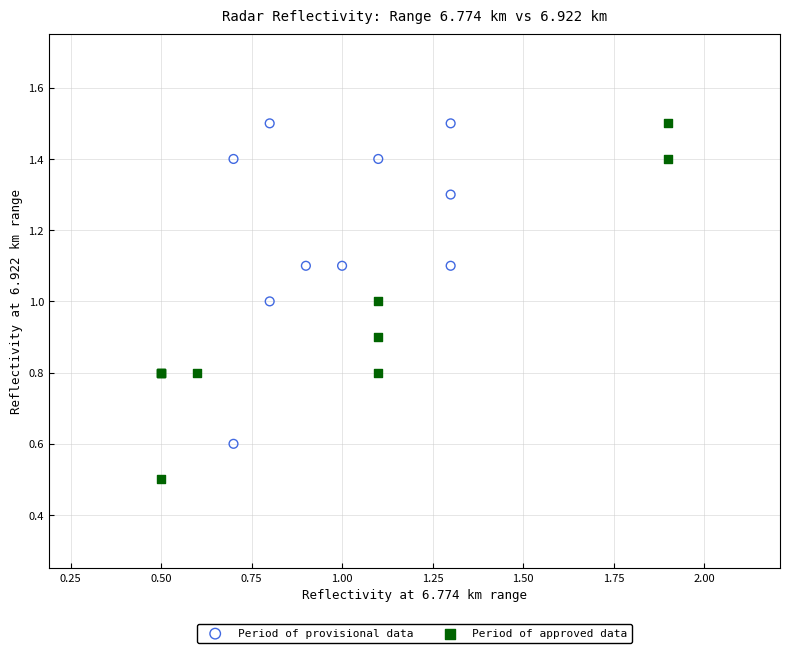

Which series reaches the minimum Y coordinate?

Period of approved data